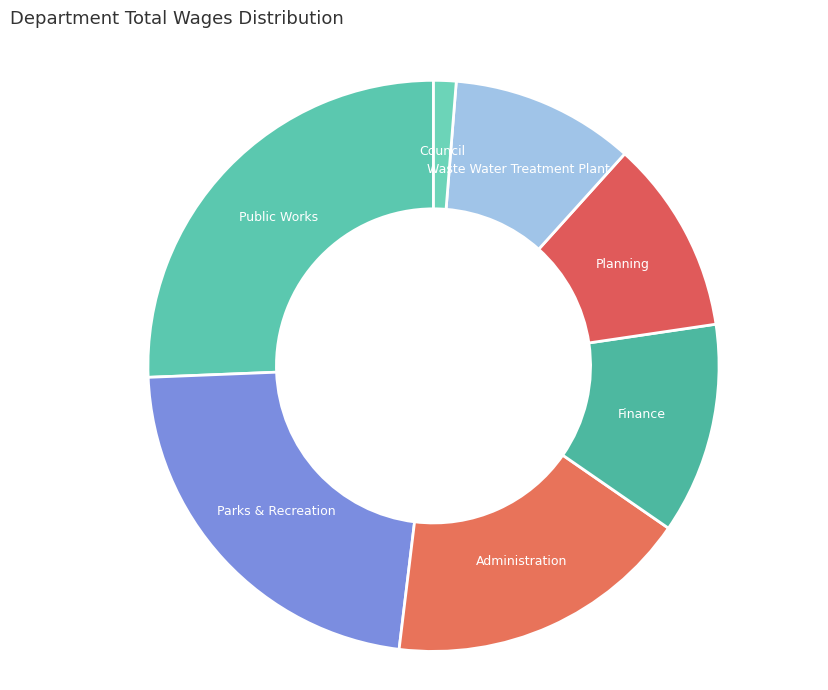

Does any single category account for the majority?

No